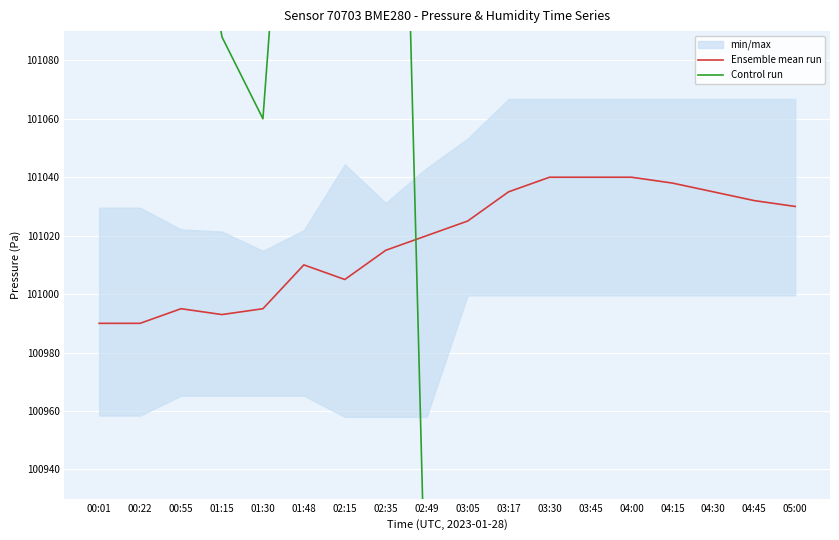

What is the difference between the maximum and minimum values in the Ensemble mean run series?

50